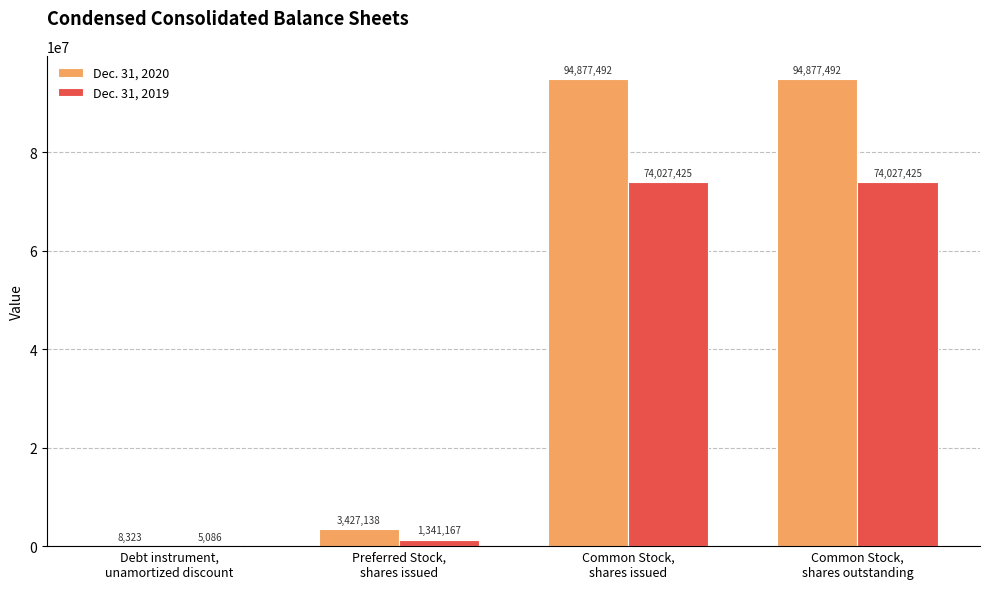

Which series has the largest total across all categories?

Dec. 31, 2020